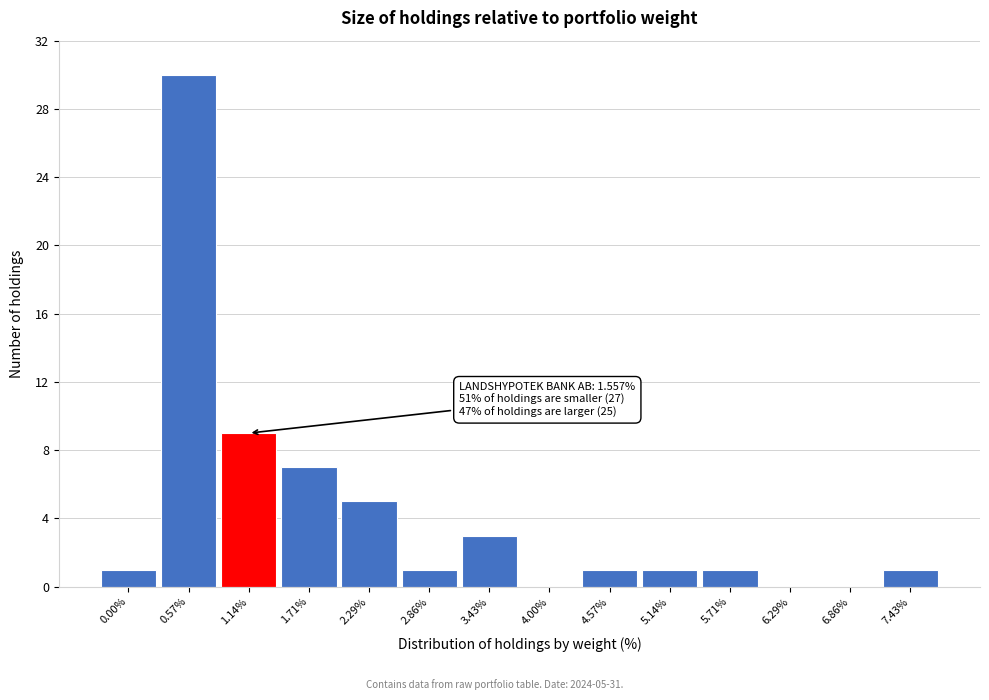

Reading left to right, list all the values displayed in this chart.

0.00%=1	0.57%=30	1.14%=9	1.71%=7	2.29%=5	2.86%=1	3.43%=3	4.00%=0	4.57%=1	5.14%=1	5.71%=1	6.29%=0	6.86%=0	7.43%=1